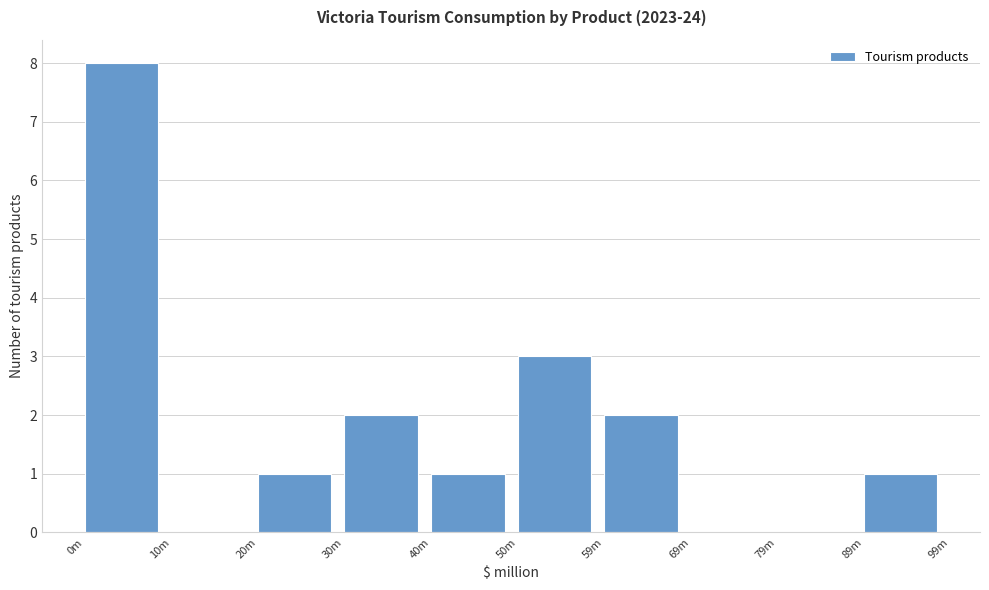

Reading left to right, extract all data points from this chart.

0m=8	10m=0	20m=1	30m=2	40m=1	50m=3	59m=2	69m=0	79m=0	89m=1